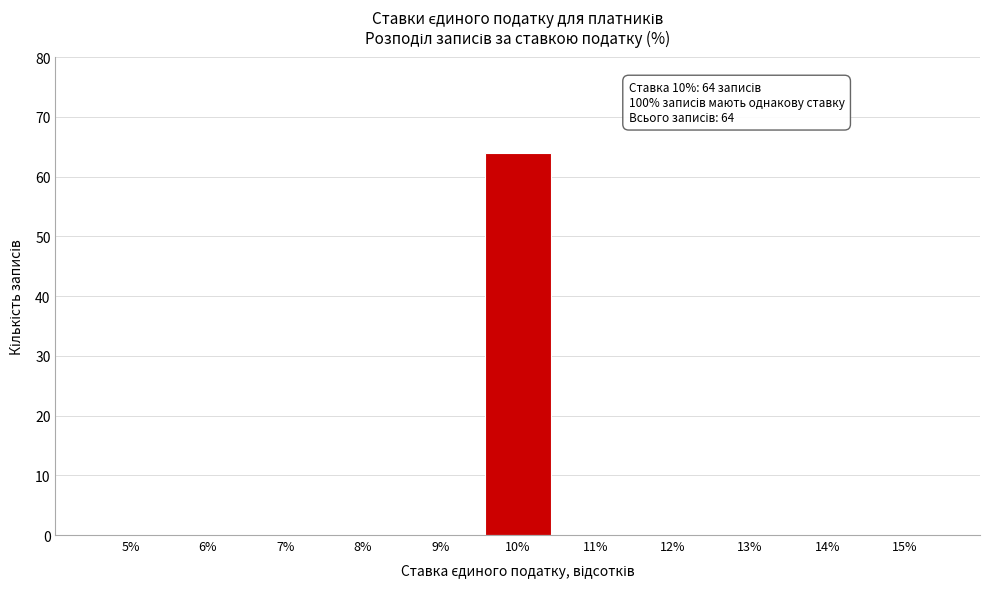

Reading right to left, transcribe all the data shown in this chart.

15%=0	14%=0	13%=0	12%=0	11%=0	10%=64	9%=0	8%=0	7%=0	6%=0	5%=0